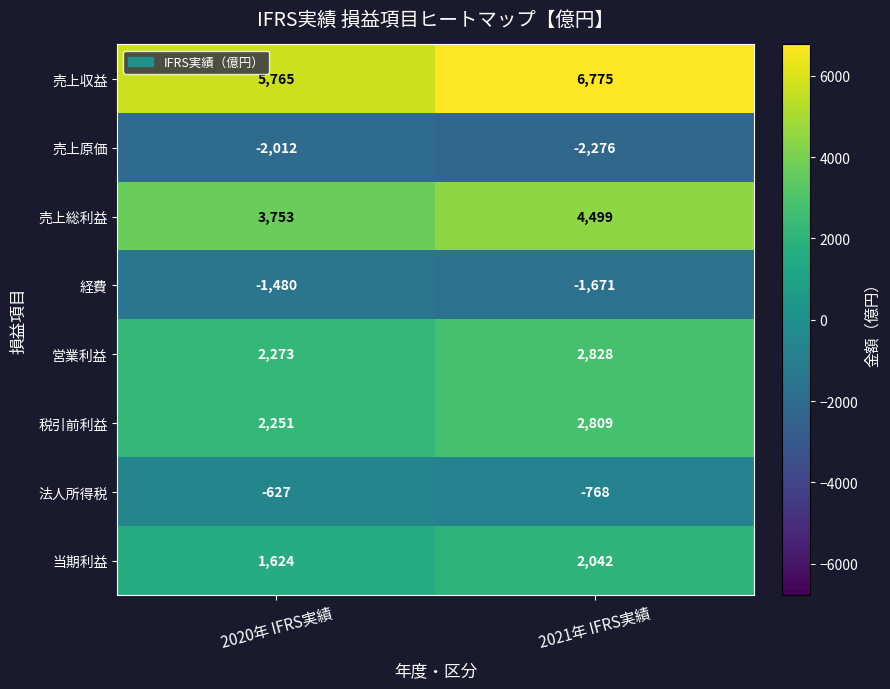

What is the sum of all 法人所得税 values?

-1395